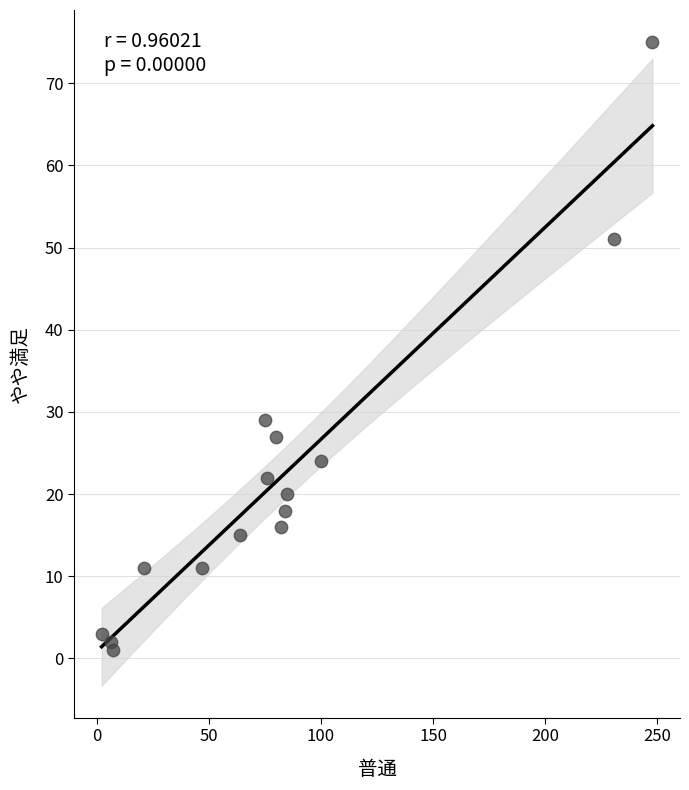

What Y value in the scatter plot is closest to 38?

29